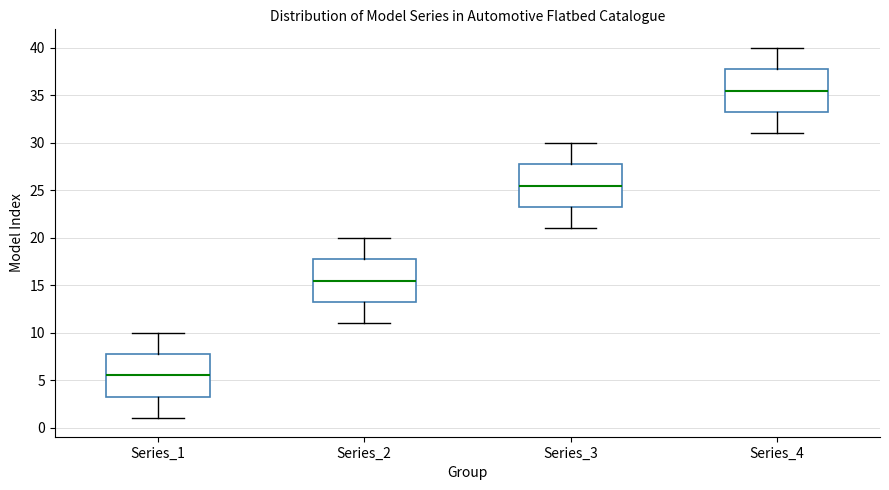

Which box's median line is the highest?

Series_4